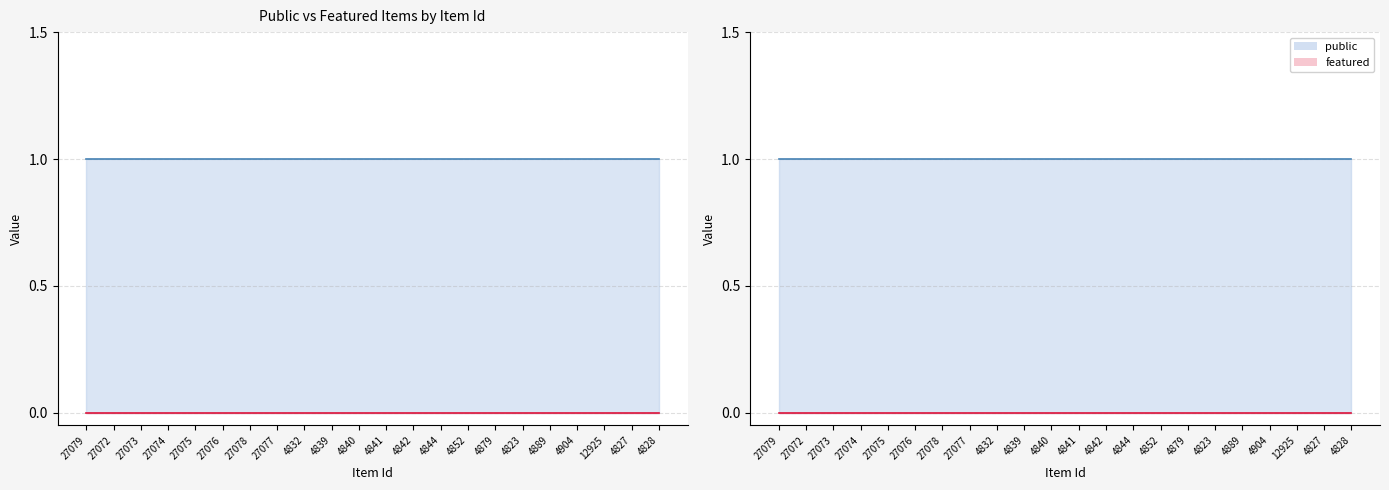

True or false: public and featured intersect in this chart.

False